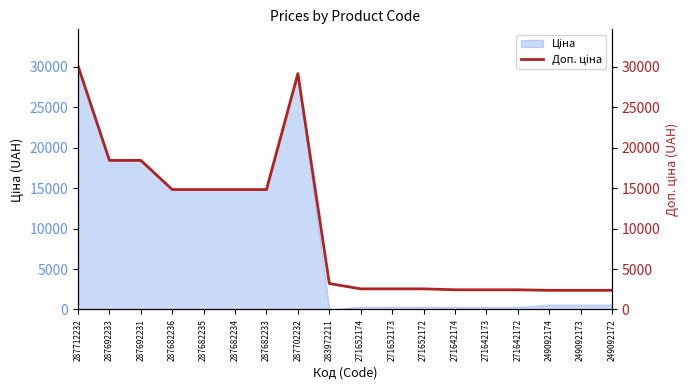

Reading right to left, transcribe all the data shown in this chart.

2366.5	2366.5	2366.5	2432.8	2432.8	2432.8	2546.4	2546.4	2546.4	3205.0	29152.3	14817.6	14817.6	14817.6	14817.6	18420.9	18420.9	30102.8